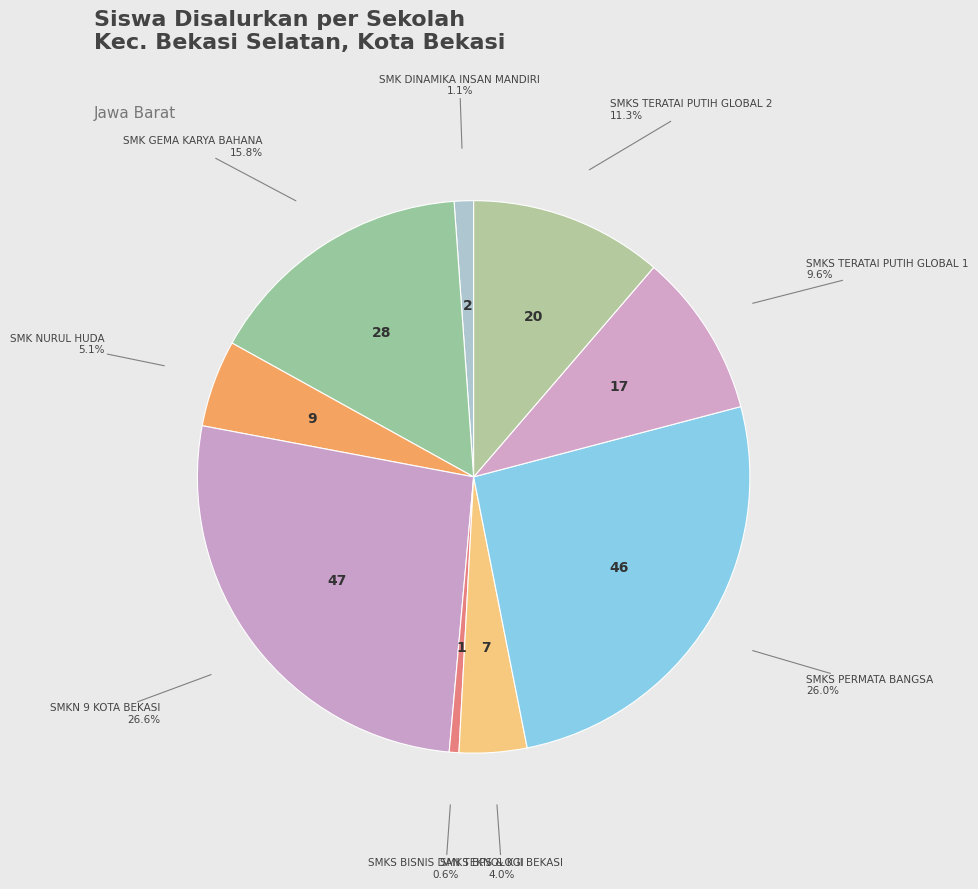

How many segments does this pie chart have?

9